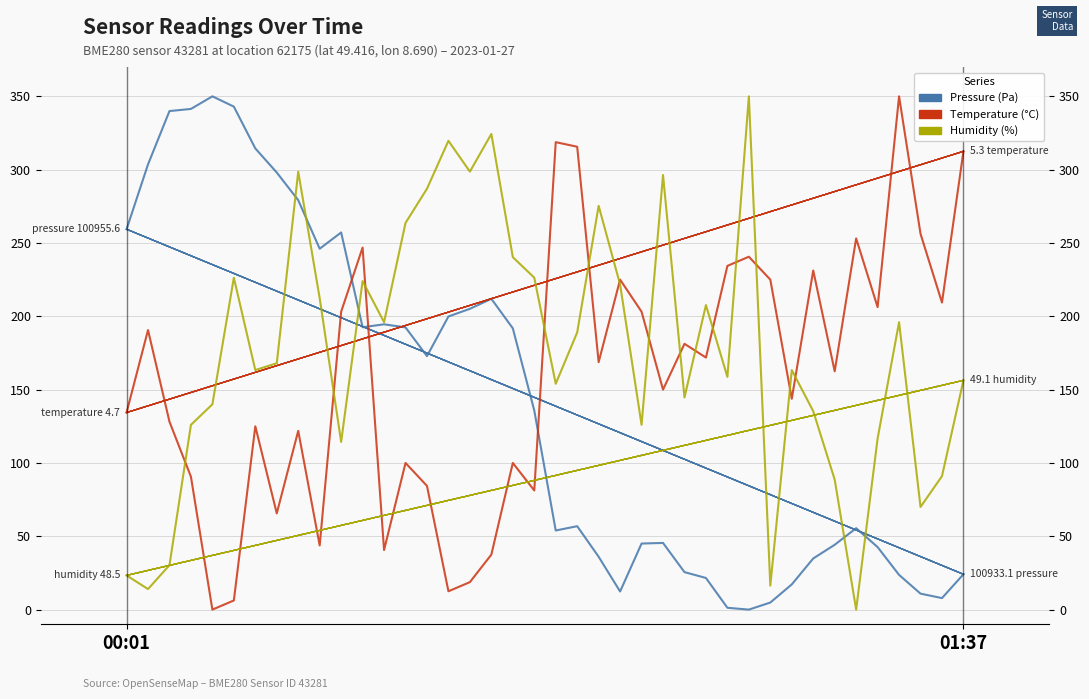

What is the maximum value shown in the chart?

350.0